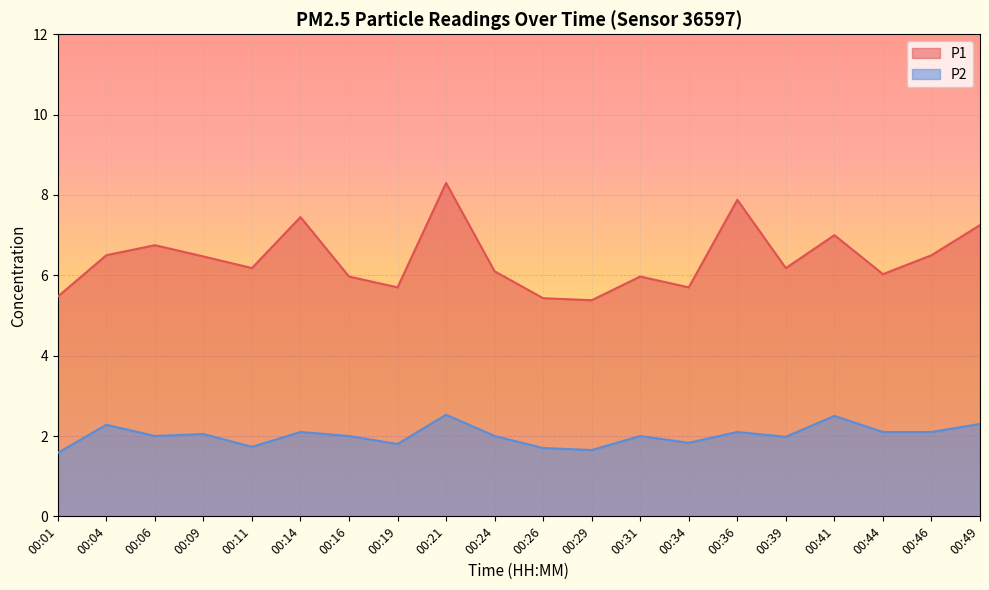

What is the maximum value for P1?

8.3